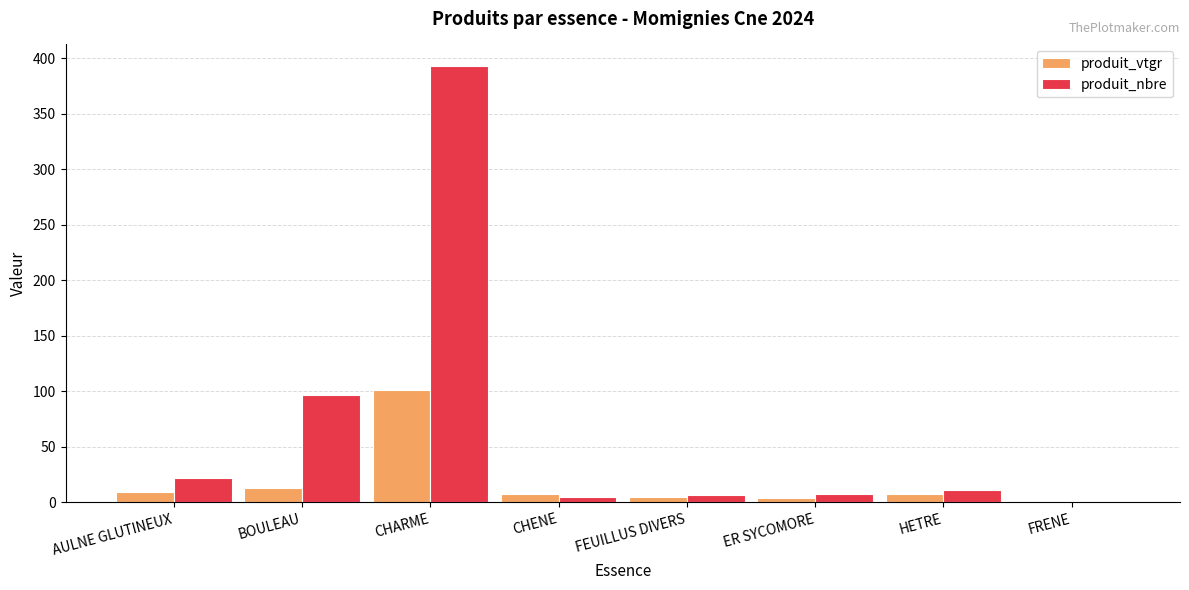

What is the sum of the produit_vtgr values at CHENE and ER SYCOMORE?

11.7